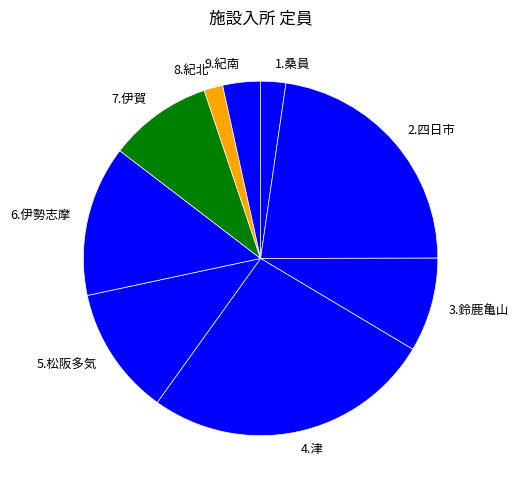

Is there any slice that represents more than half of the pie?

No